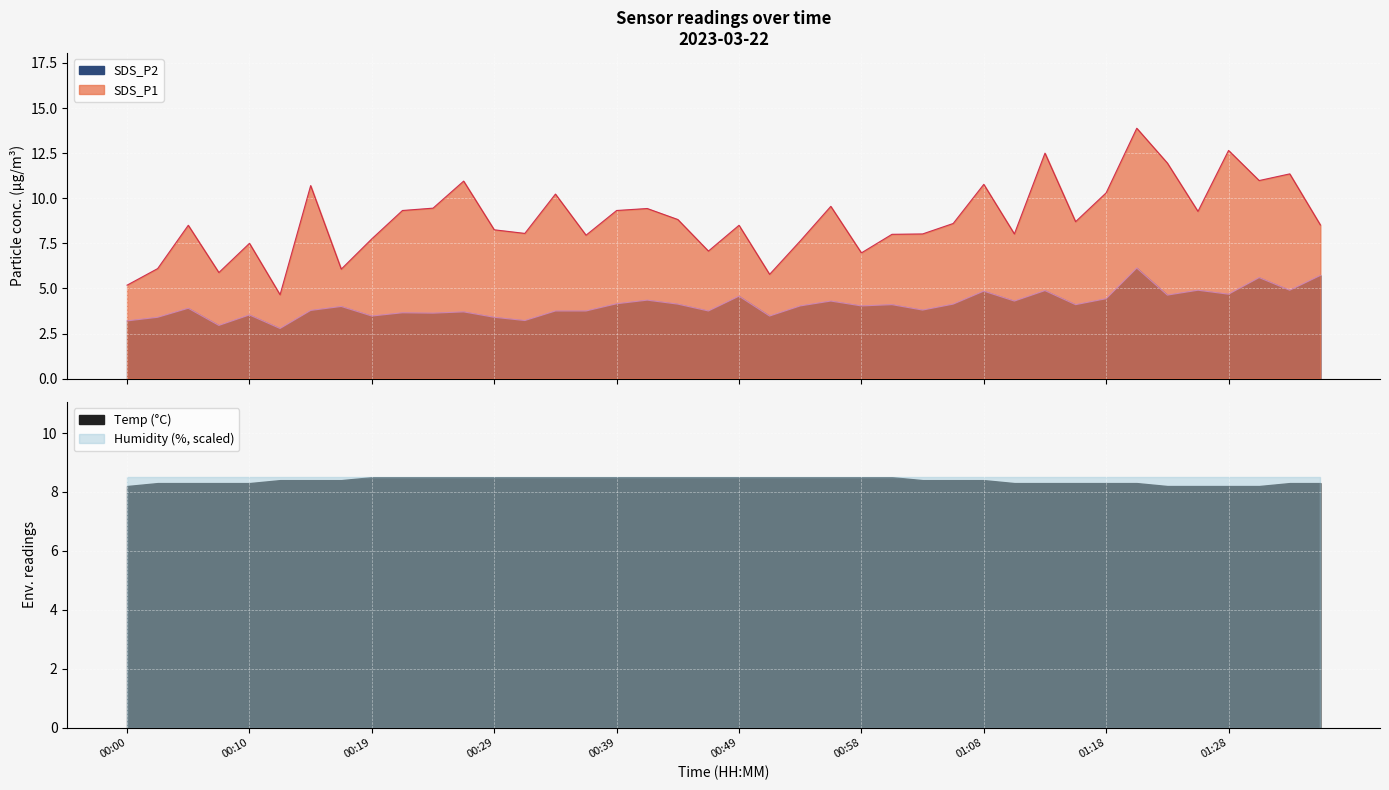

At 00:17, list the series in order from smallest to largest.

SDS_P2, SDS_P1